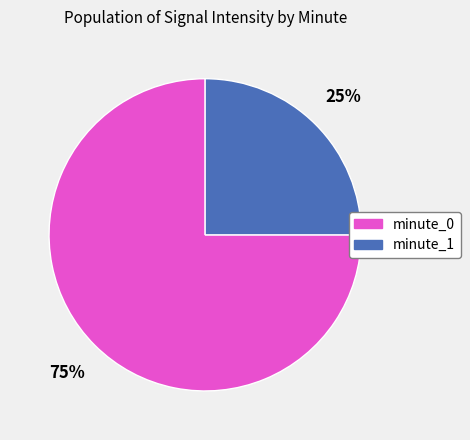

What is the ratio of the value at minute_1 to the value at minute_0?

0.3